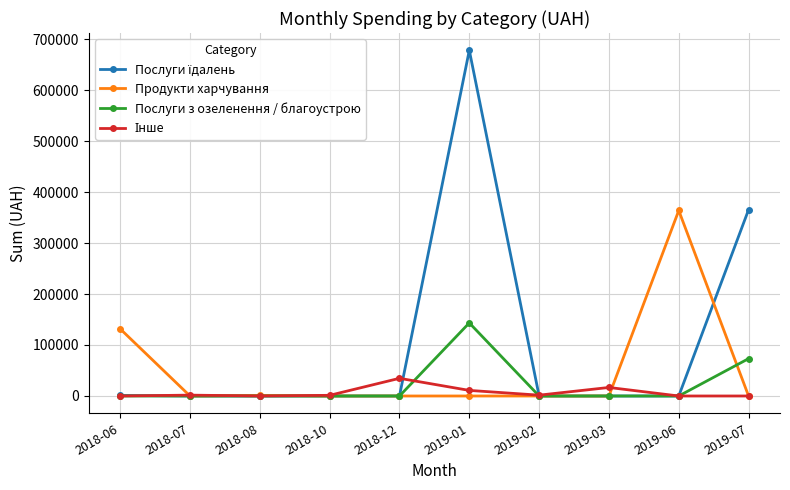

What is the spread (max minus min) of values at 2019-07?

365285.4